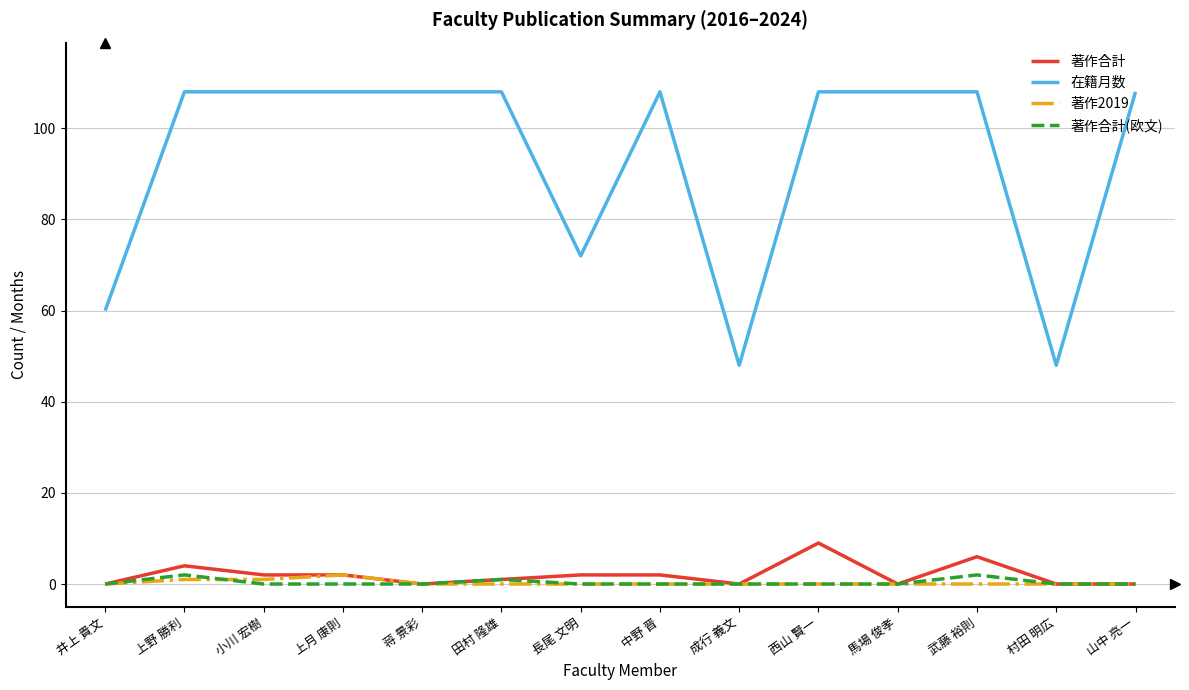

The 著作2019 series shows 0 at 中野 晋. True or false?

True